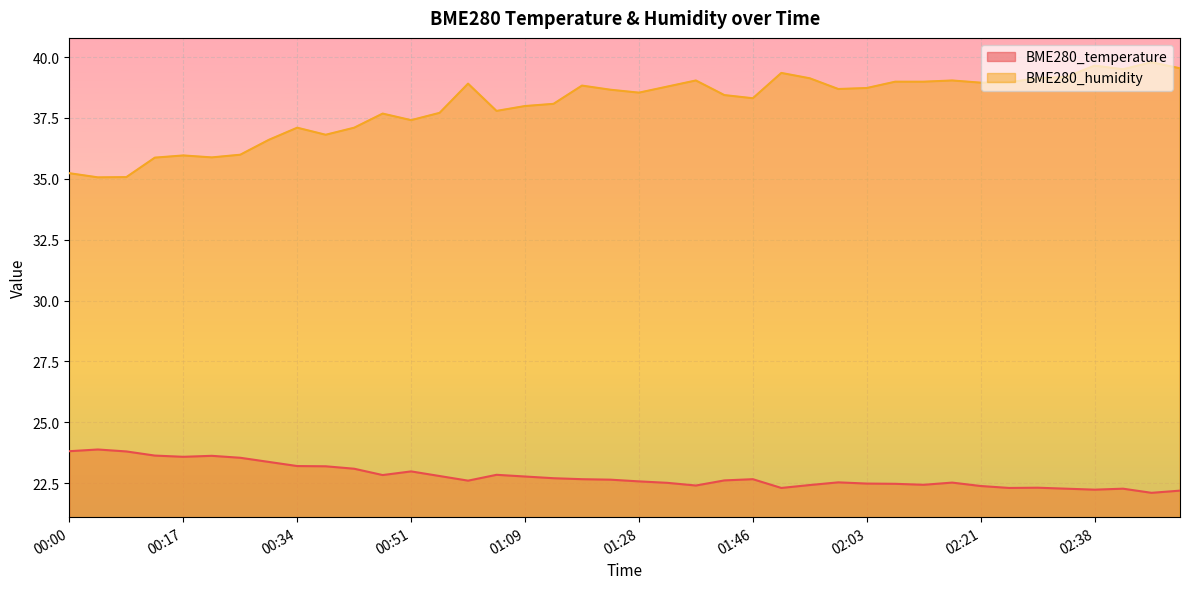

True or false: BME280_temperature and BME280_humidity intersect in this chart.

False